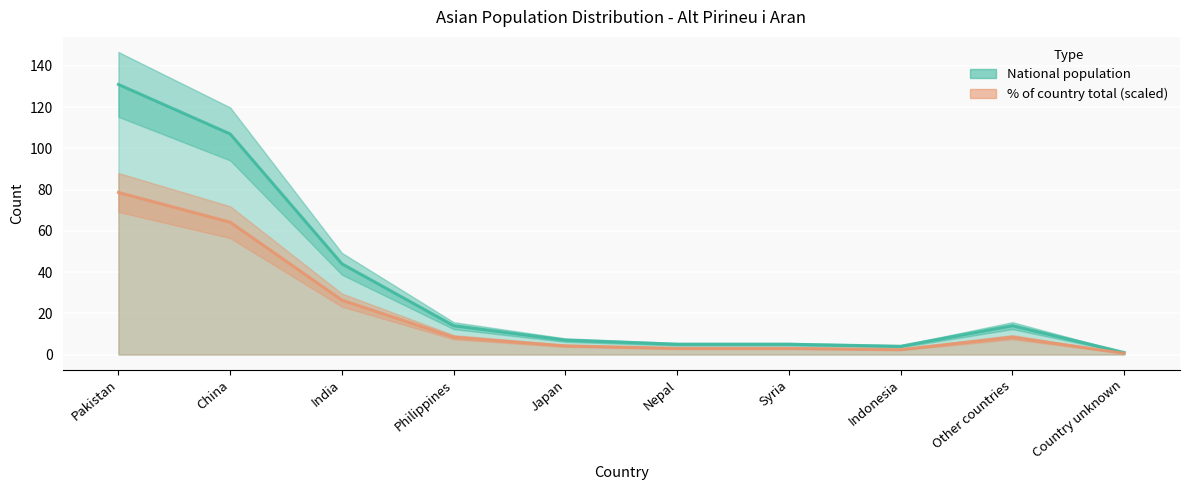

How many values in the % of country total in region series exceed 8?

5